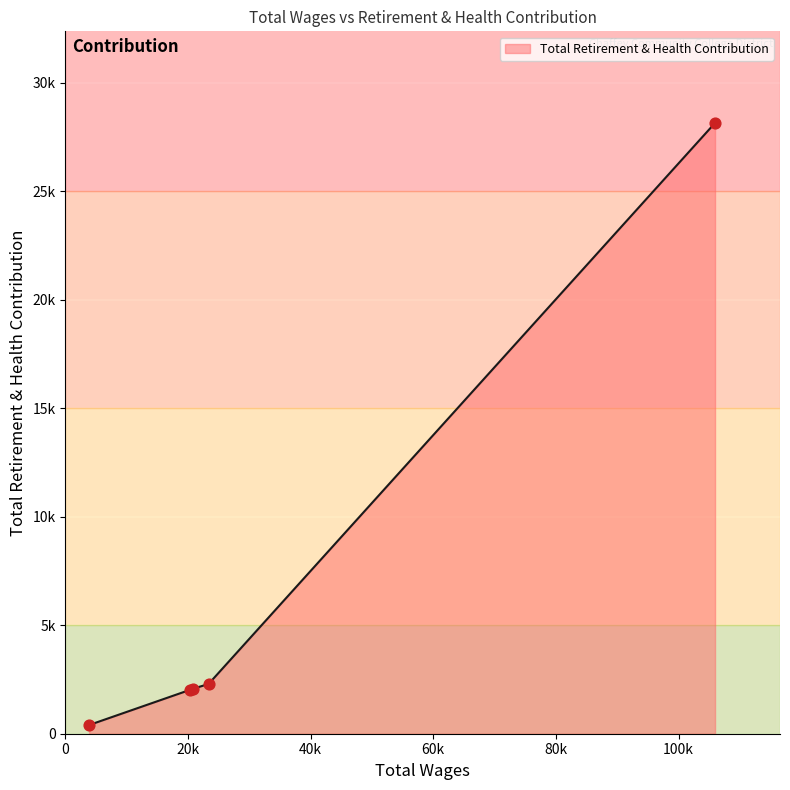

Does the chart have visible grid lines?

Yes